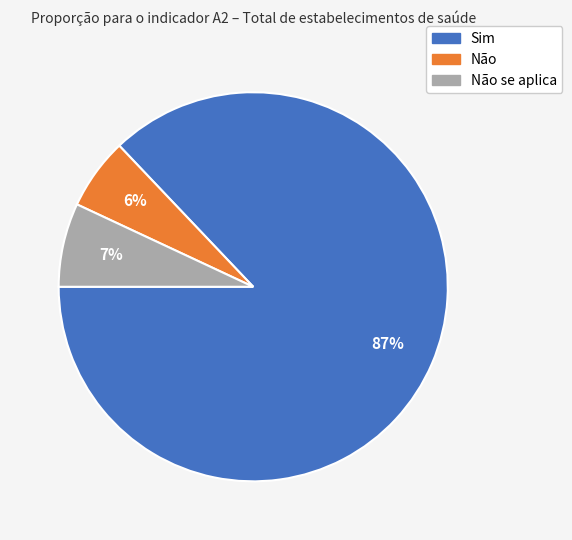

What percentage is the Sim slice, to the nearest percent?

87%